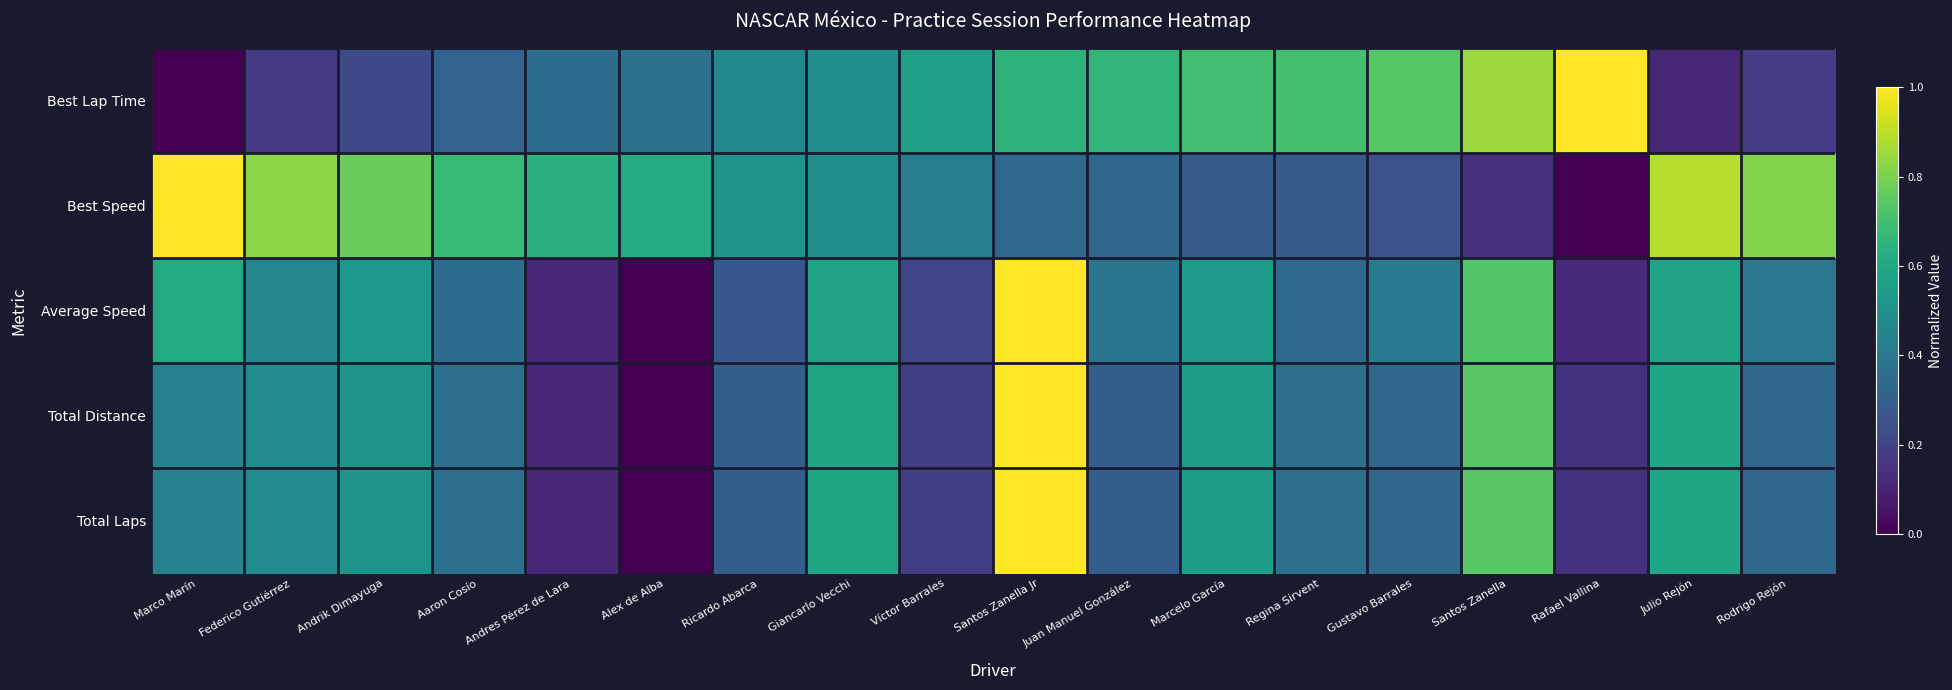

At which category is the sum across all series the highest?

Santos Zanella Jr